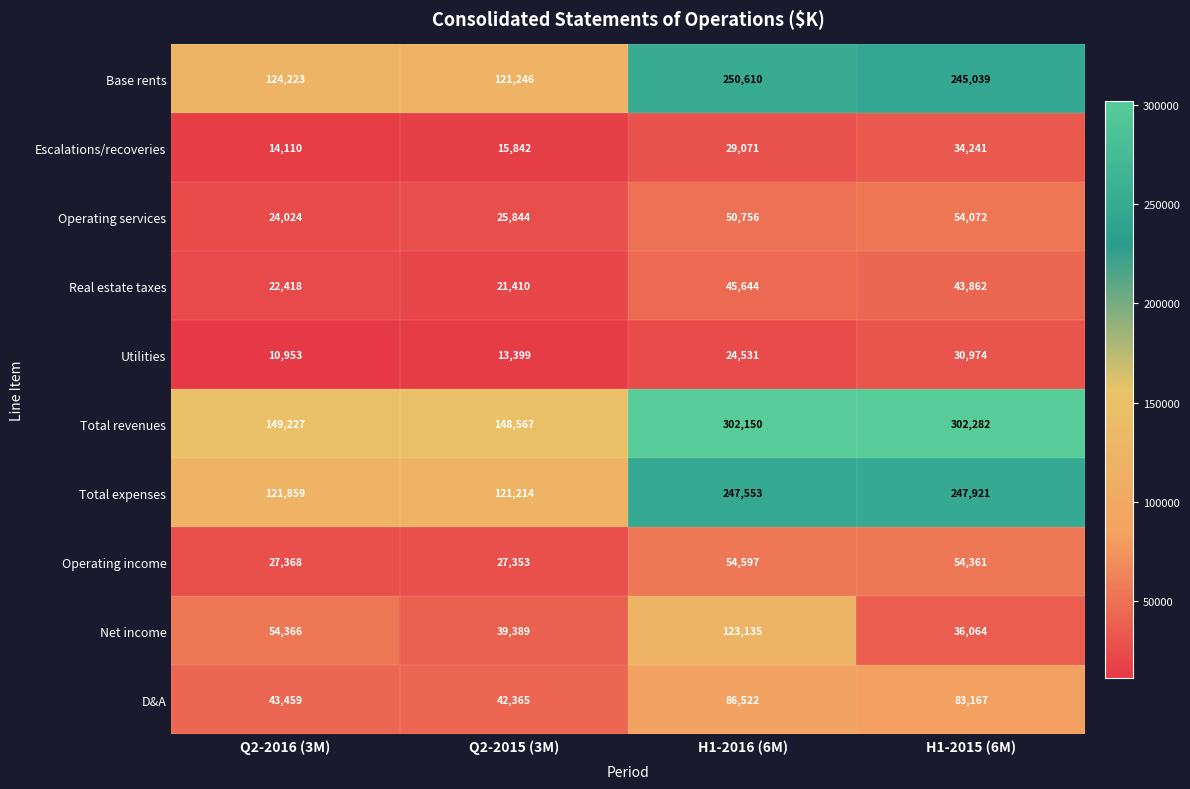

The value of Operating services at Q2-2015 (3M) is 40388. True or false?

False